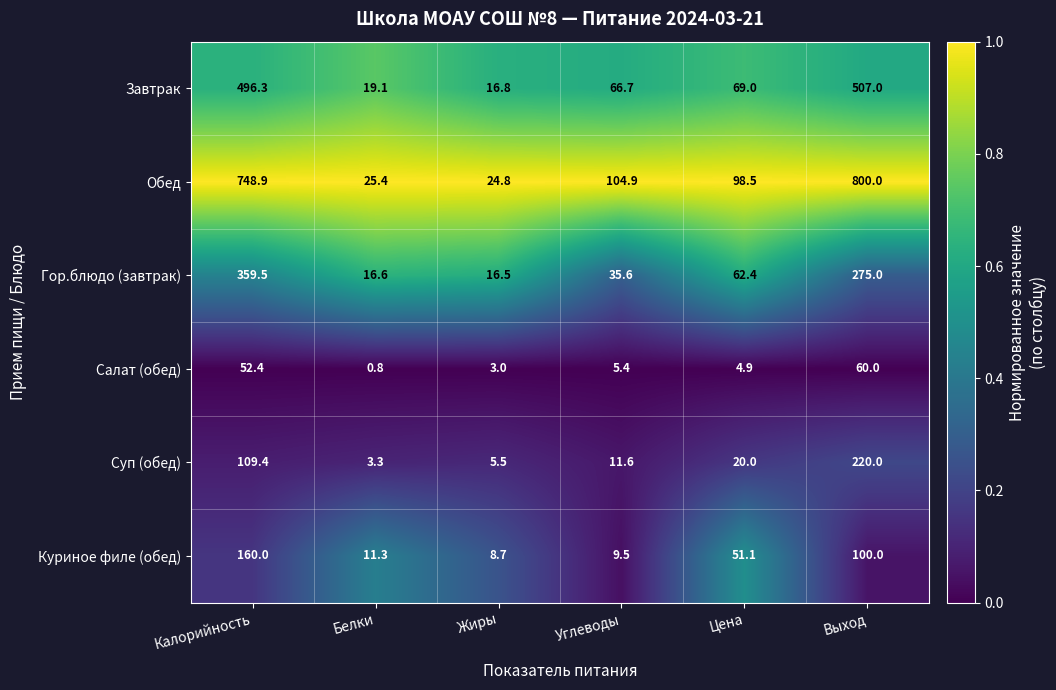

At how many categories does at least one series exceed 0?

6